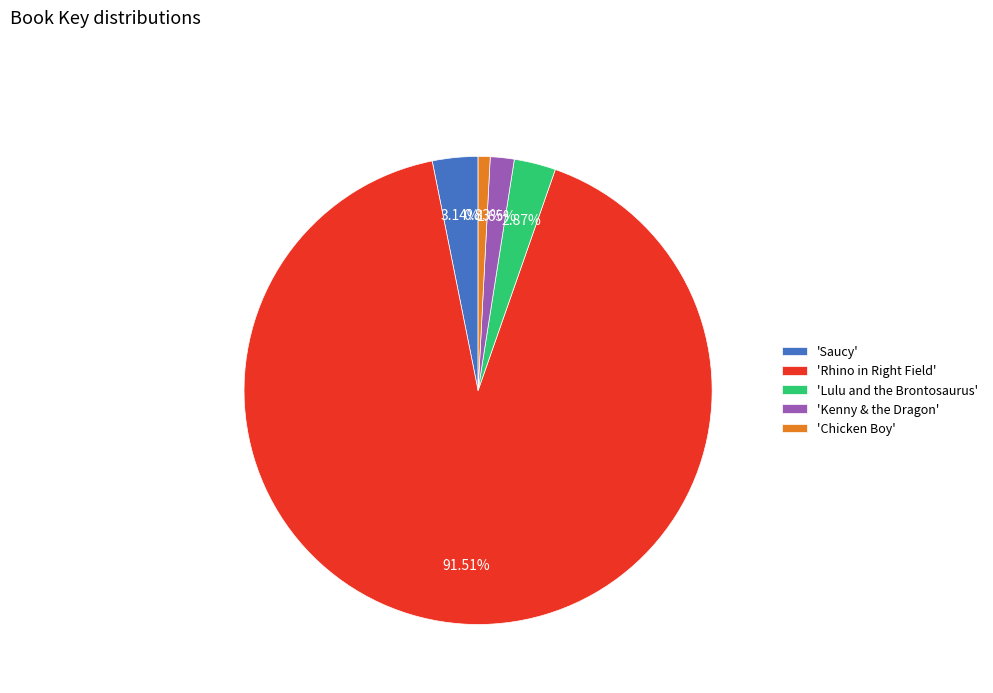

Is there a majority slice in this chart?

Yes